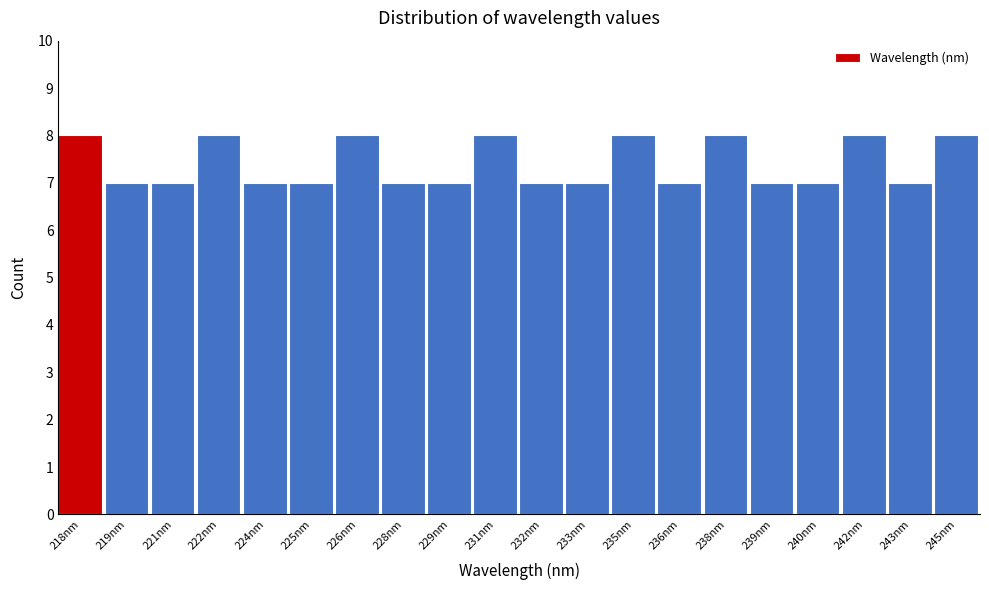

Reading right to left, what are all the values shown in this chart?

8	7	8	7	7	8	7	8	7	7	8	7	7	8	7	7	8	7	7	8